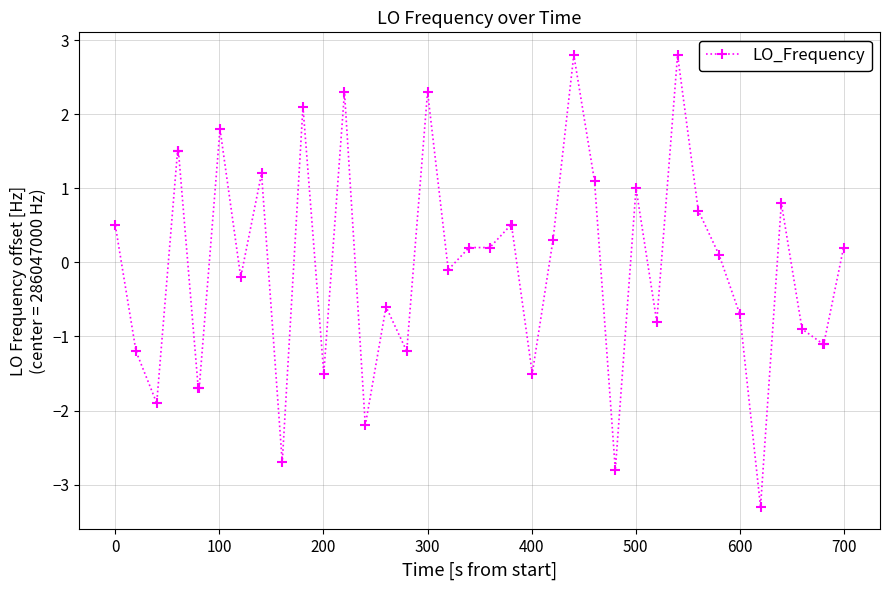

What is the minimum value shown in the chart?

-3.3